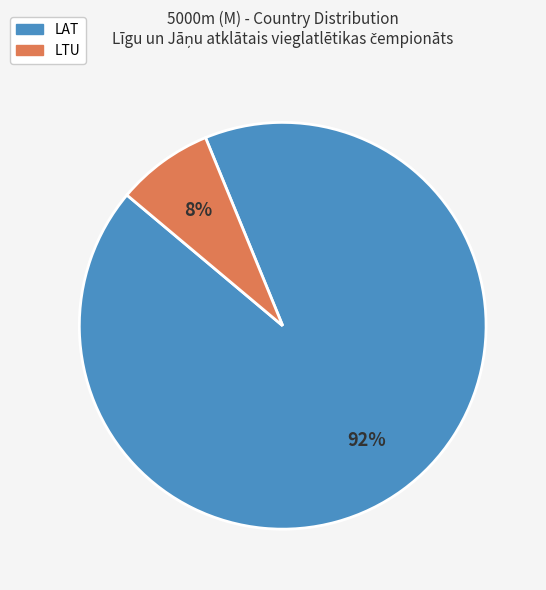

Which category has the smallest portion of the pie?

LTU